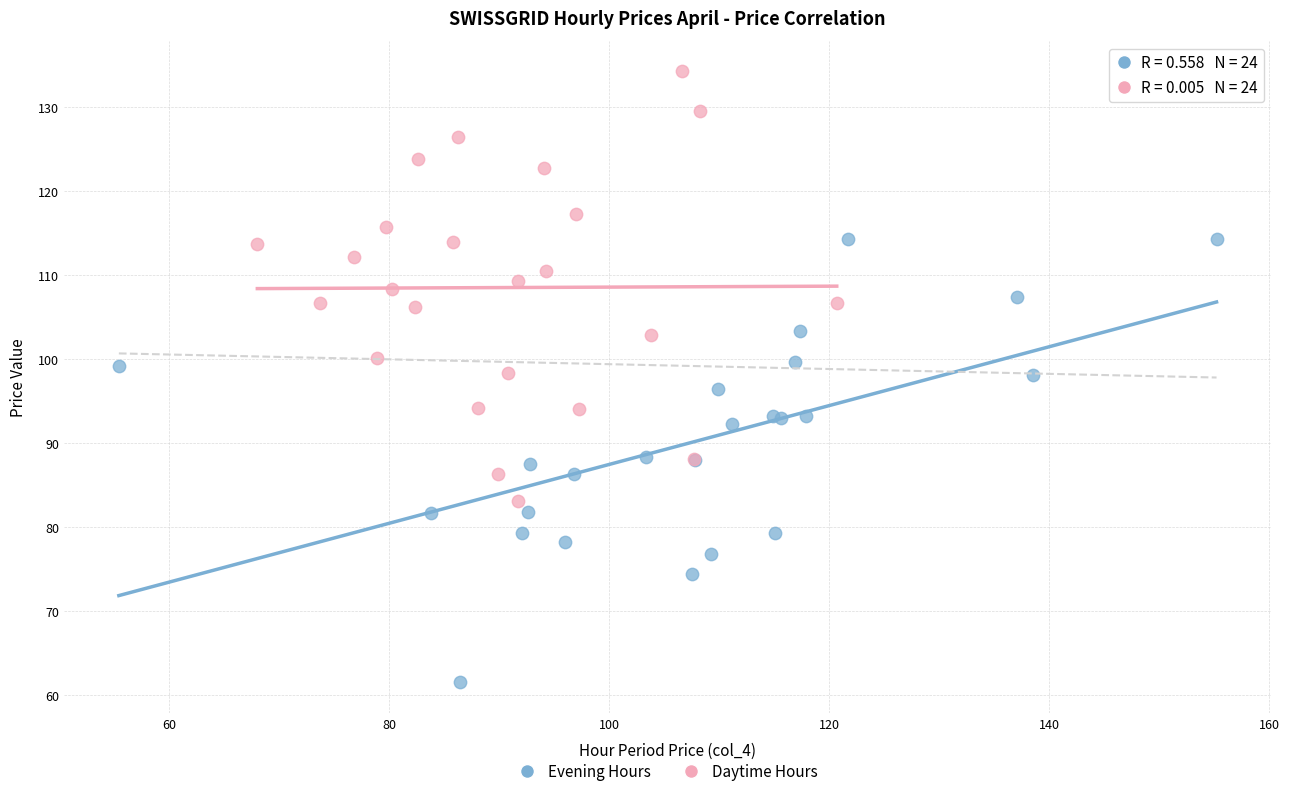

Which series reaches the maximum Y coordinate?

Daytime Hours